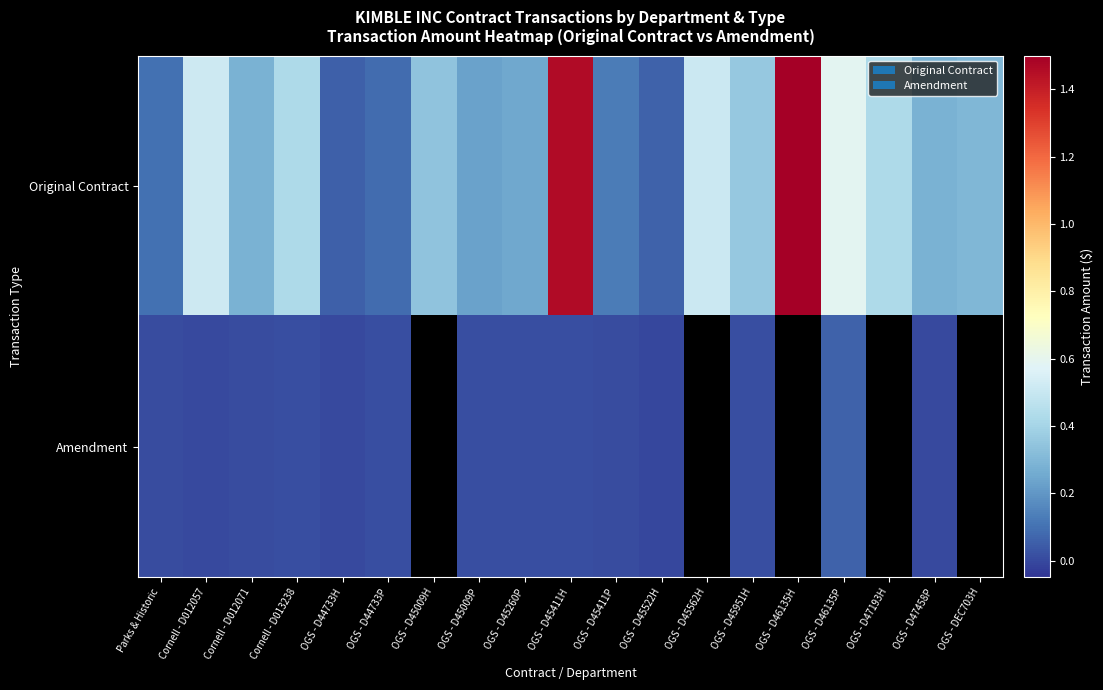

How many data points in Original Contract are less than 300000?

9